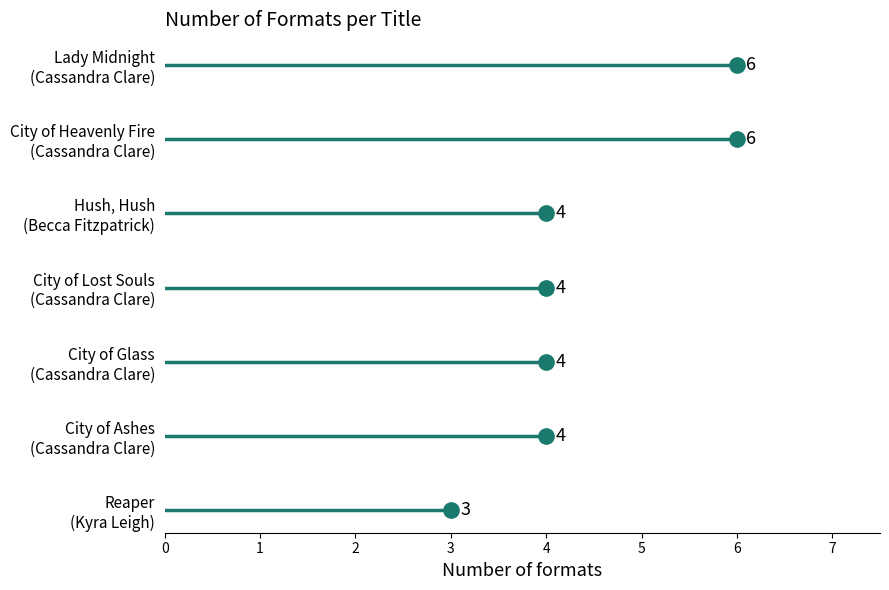

Reading left to right, transcribe all the data shown in this chart.

Lady Midnight
(Cassandra Clare)=6	City of Heavenly Fire
(Cassandra Clare)=6	City of Lost Souls
(Cassandra Clare)=4	City of Glass
(Cassandra Clare)=4	City of Ashes
(Cassandra Clare)=4	Hush, Hush
(Becca Fitzpatrick)=4	Reaper
(Kyra Leigh)=3